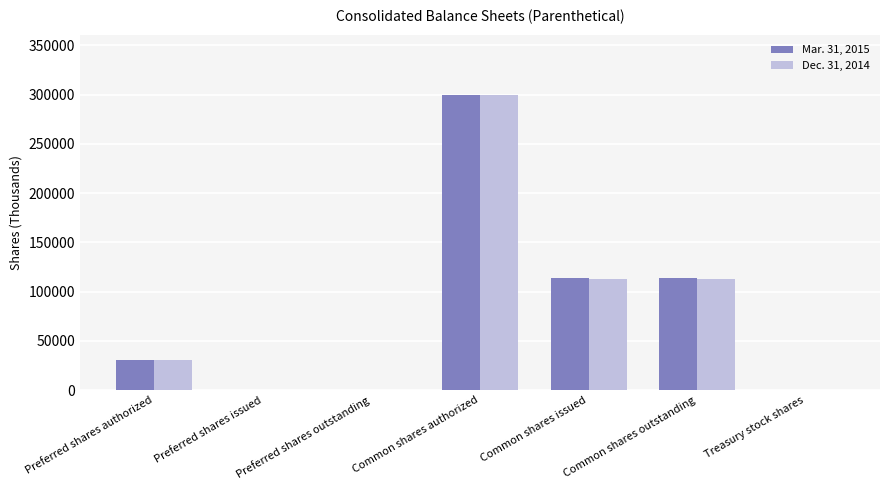

Which category has the highest value across all series?

Common shares authorized